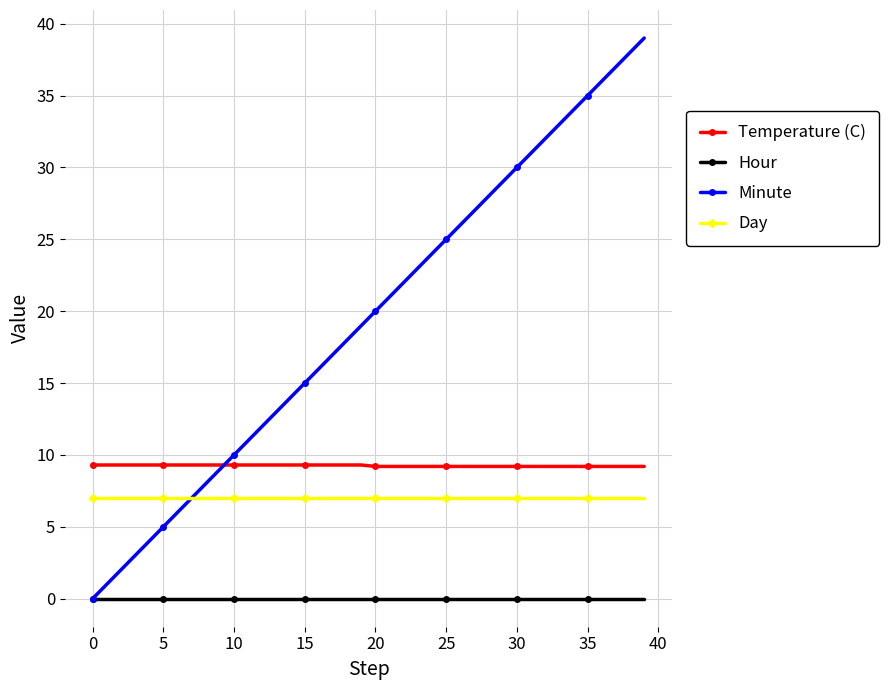

True or false: Temperature (C) and Day cross at least once.

False